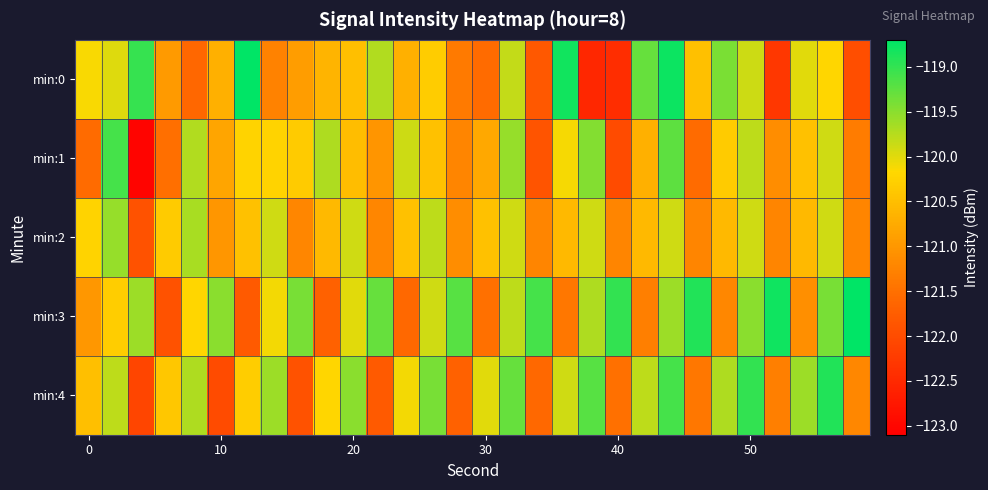

Reading left to right, transcribe all the data shown in this chart.

min:0: -120.1	-120.0	-119.0	-121.0	-121.6	-120.7	-118.2	-121.3	-120.9	-120.6	-120.5	-119.7	-120.7	-120.3	-121.4	-121.6	-119.8	-121.8	-118.8	-122.5	-122.4	-119.3	-118.8	-120.5	-119.4	-119.9	-122.3	-120.0	-120.2	-122.0
min:1: -121.6	-119.1	-123.0	-121.5	-119.7	-120.8	-120.2	-120.2	-120.3	-119.7	-120.5	-121.0	-119.9	-120.5	-121.2	-120.8	-119.6	-121.9	-120.1	-119.5	-122.0	-120.7	-119.2	-121.6	-120.3	-119.8	-121.1	-120.5	-119.9	-121.3
min:2: -120.2	-119.6	-121.9	-120.3	-119.7	-121.0	-120.5	-119.9	-121.2	-120.6	-119.9	-121.2	-120.5	-119.8	-121.1	-120.5	-119.9	-121.2	-120.6	-119.9	-121.2	-120.6	-119.9	-121.2	-120.6	-119.9	-121.2	-120.6	-119.9	-121.2
min:3: -121.0	-120.3	-119.6	-121.9	-120.2	-119.5	-121.8	-120.1	-119.4	-121.7	-120.0	-119.3	-121.6	-119.9	-119.2	-121.5	-119.8	-119.1	-121.4	-119.7	-119.0	-121.3	-119.6	-118.9	-121.2	-119.5	-118.8	-121.1	-119.4	-118.7
min:4: -120.5	-119.8	-122.1	-120.4	-119.7	-122.0	-120.3	-119.6	-121.9	-120.2	-119.5	-121.8	-120.1	-119.4	-121.7	-120.0	-119.3	-121.6	-119.9	-119.2	-121.5	-119.8	-119.1	-121.4	-119.7	-119.0	-121.3	-119.6	-118.9	-121.2